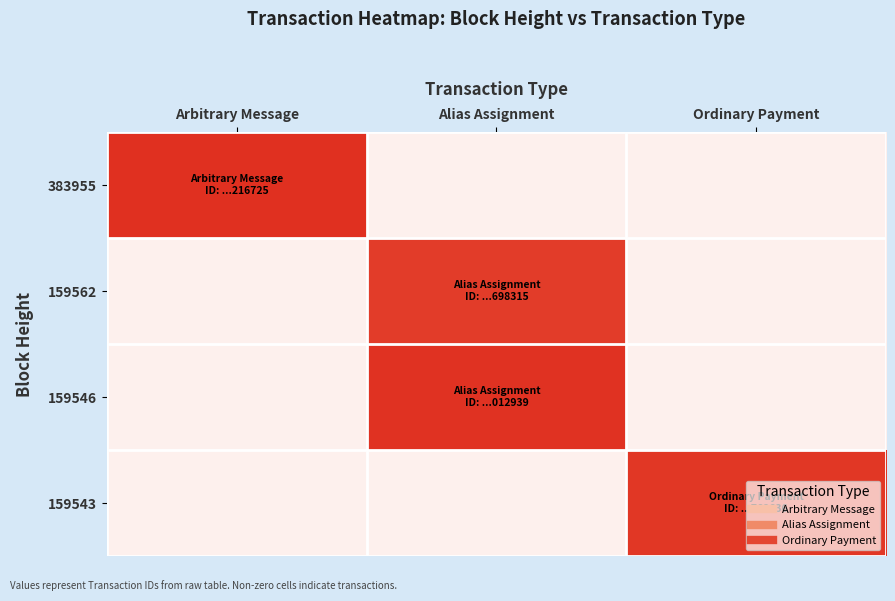

Reading right to left, what are all the values shown in this chart?

383955: Ordinary Payment=0.0	Alias Assignment=0.0	Arbitrary Message=44.0
159562: Ordinary Payment=0.0	Alias Assignment=41.5	Arbitrary Message=0.0
159546: Ordinary Payment=0.0	Alias Assignment=43.4	Arbitrary Message=0.0
159543: Ordinary Payment=42.5	Alias Assignment=0.0	Arbitrary Message=0.0